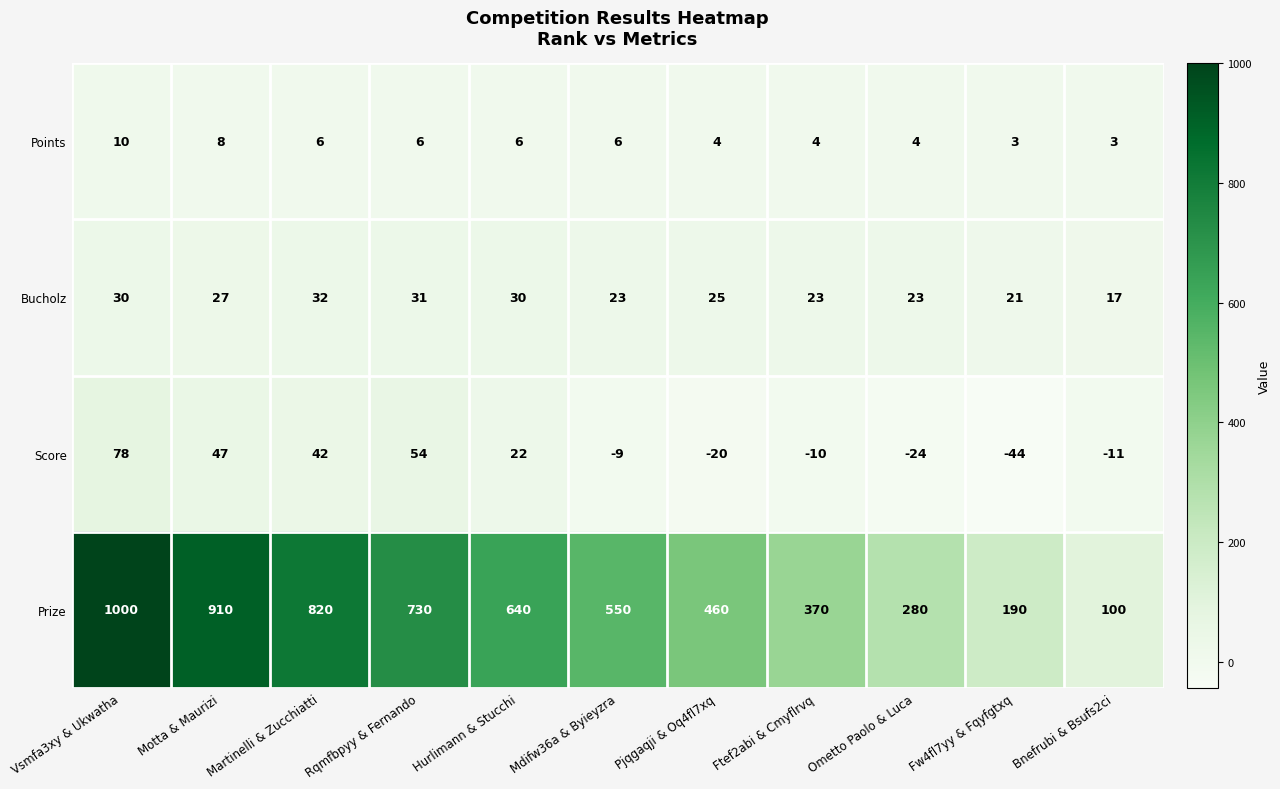

The Points series shows 4 at Ometto Paolo & Luca. True or false?

True